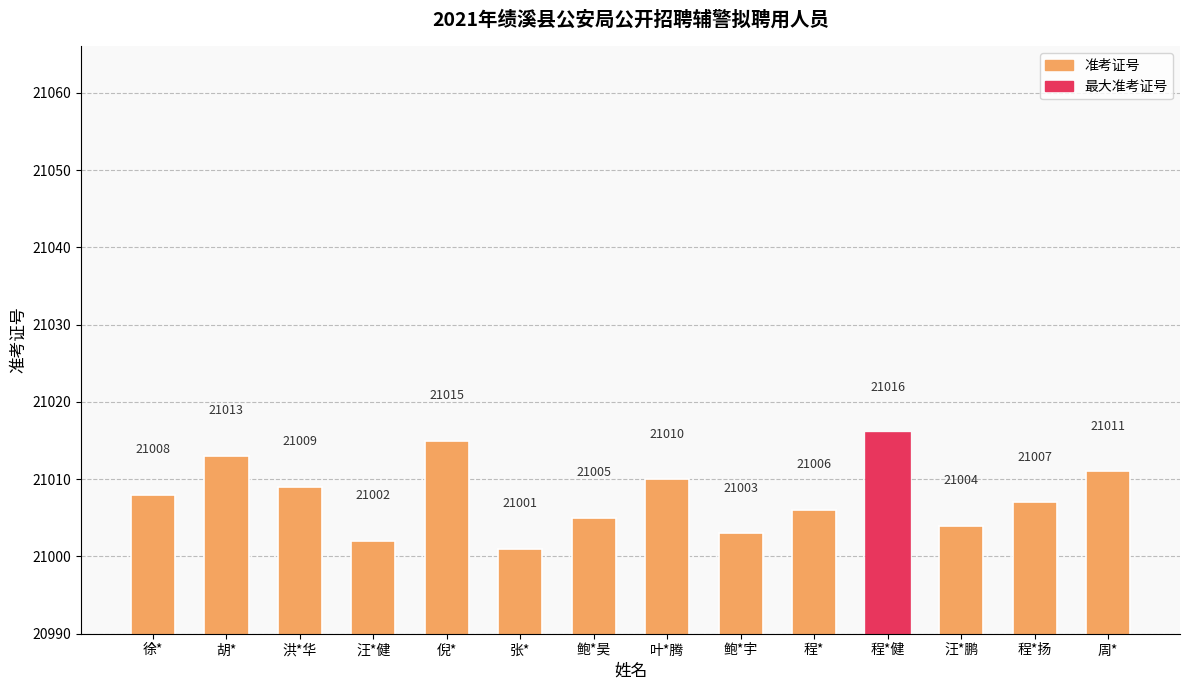

How many categories are shown in the chart?

14